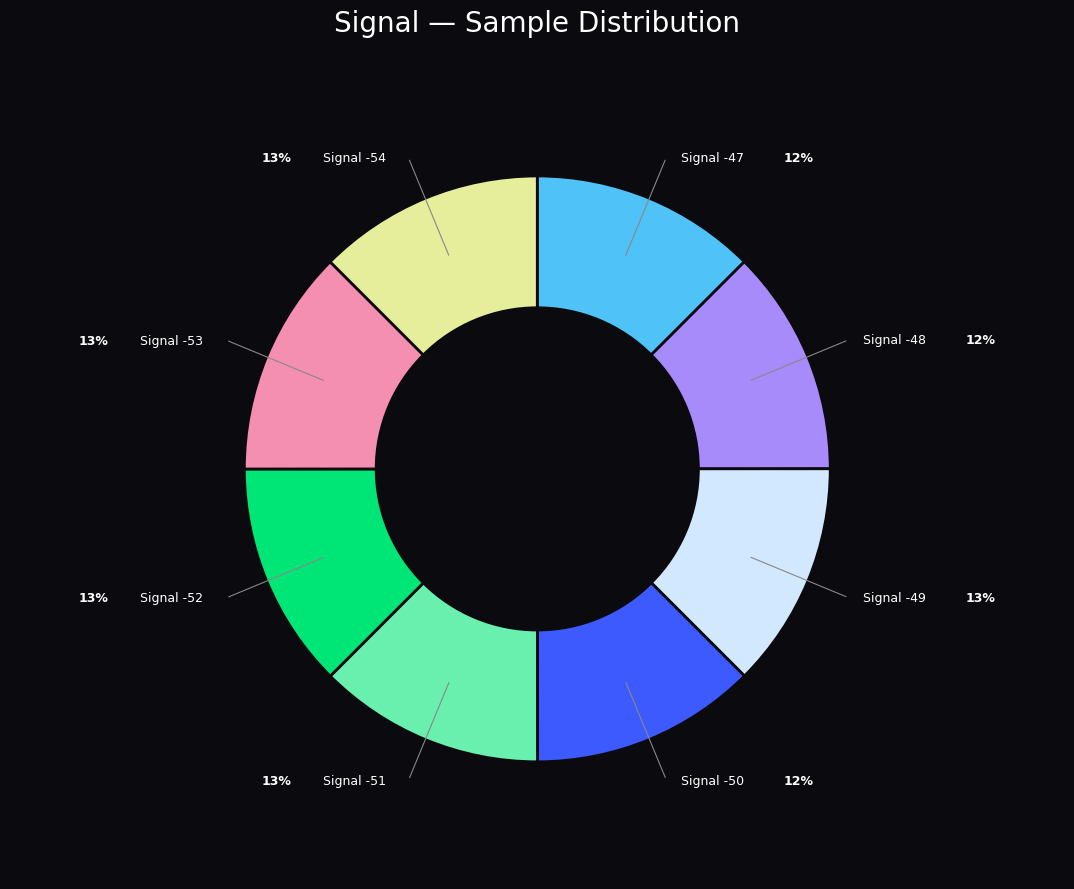

Is there any slice that represents more than half of the pie?

No